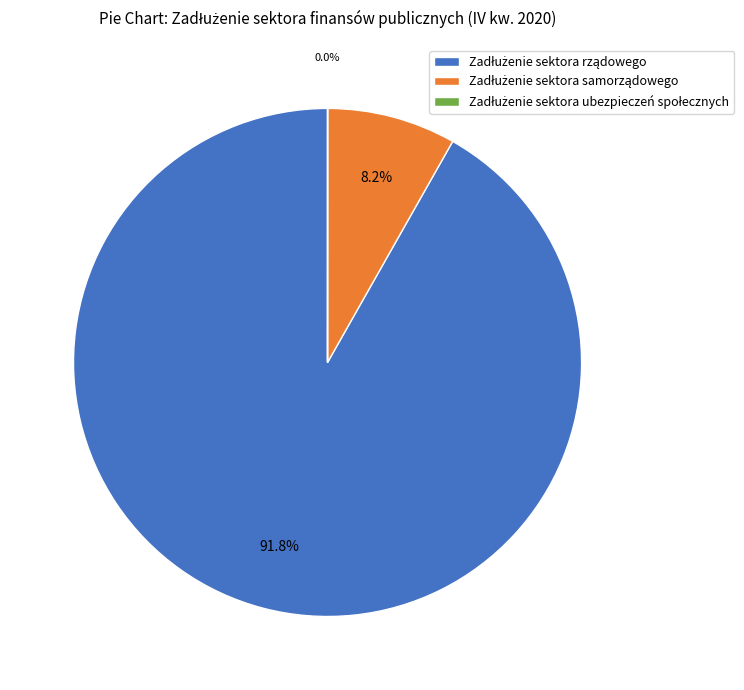

Is there any slice that represents more than half of the pie?

Yes